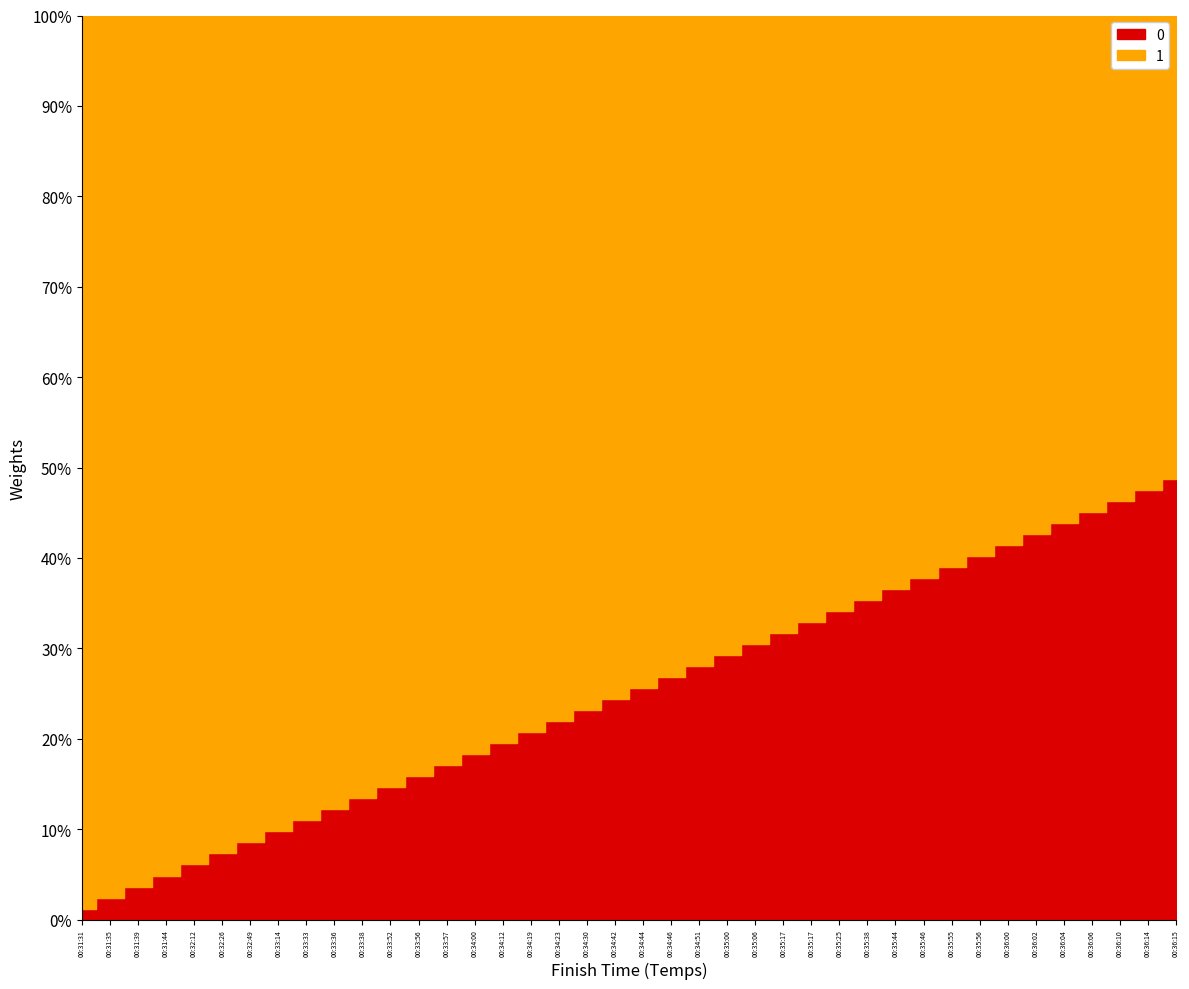

Is the value of 1 at 00:36:02 greater than the value of 0 at 00:32:12?

Yes